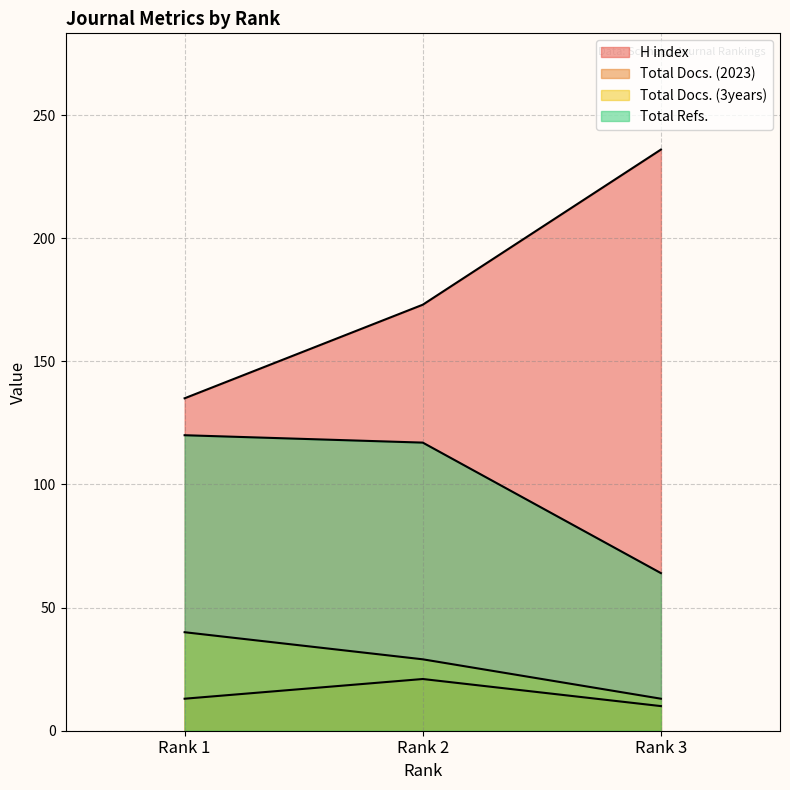

Which category has the highest value across all series?

Rank 3